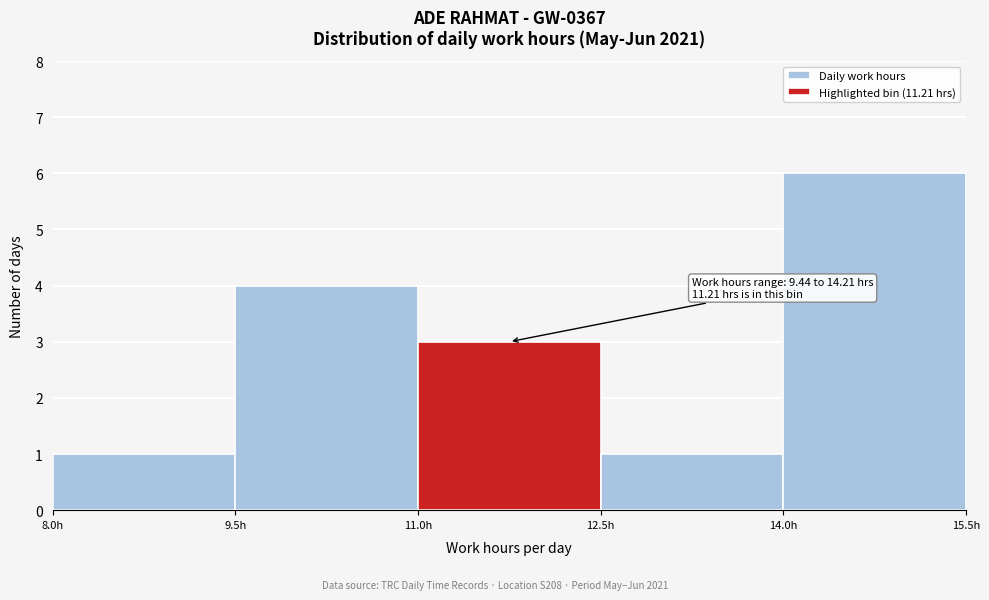

Which range on the x-axis has the tallest bar?

14.0 to 15.5